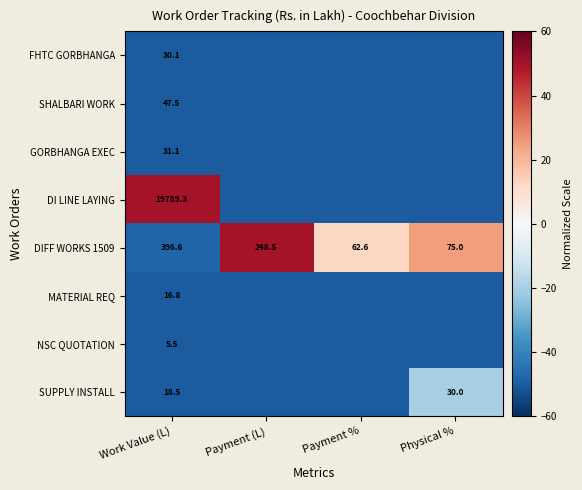

Rank the series at Work Value (L) from lowest to highest value.

NSC QUOTATION, MATERIAL REQ, SUPPLY INSTALL, FHTC GORBHANGA, GORBHANGA EXEC, SHALBARI WORK, DIFF WORKS 1509, DI LINE LAYING